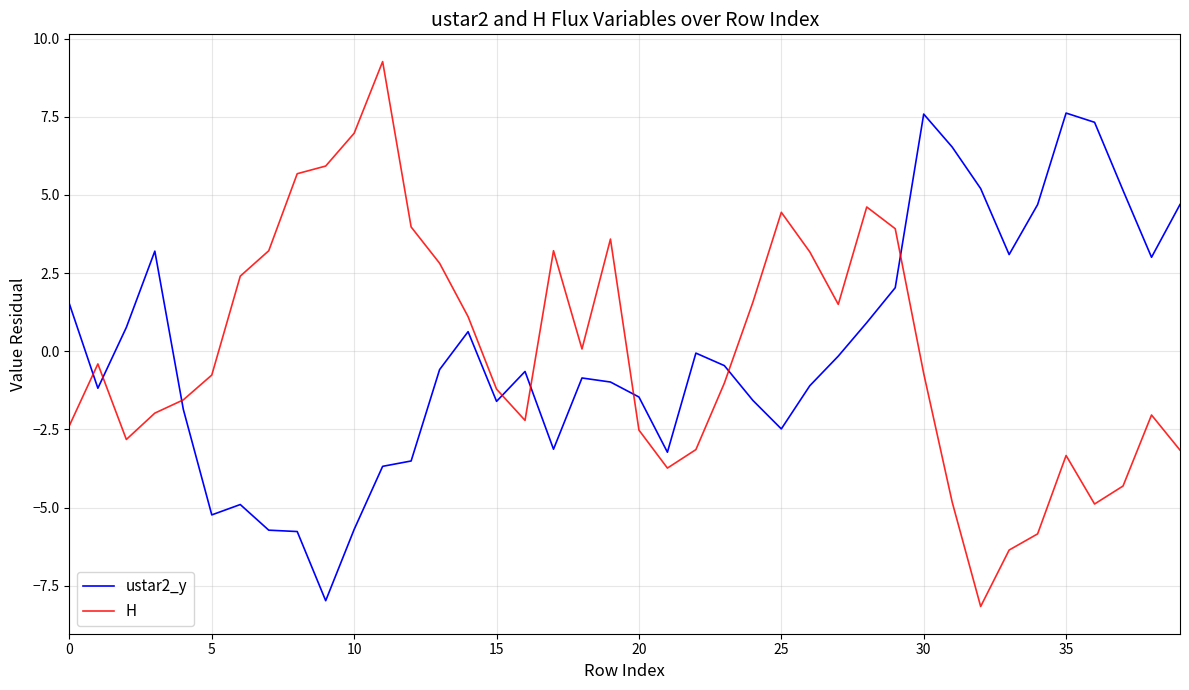

At how many categories does at least one series exceed 8?

1